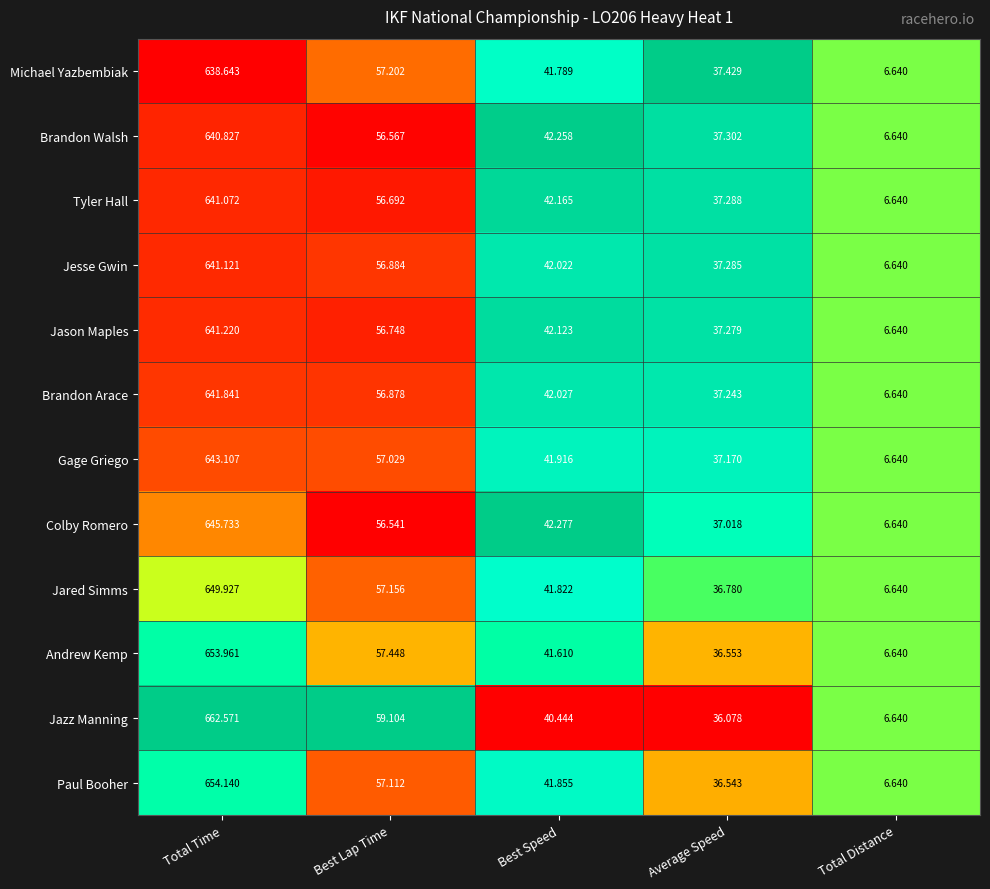

Which category has the highest value in the Jared Simms series?

Total Time